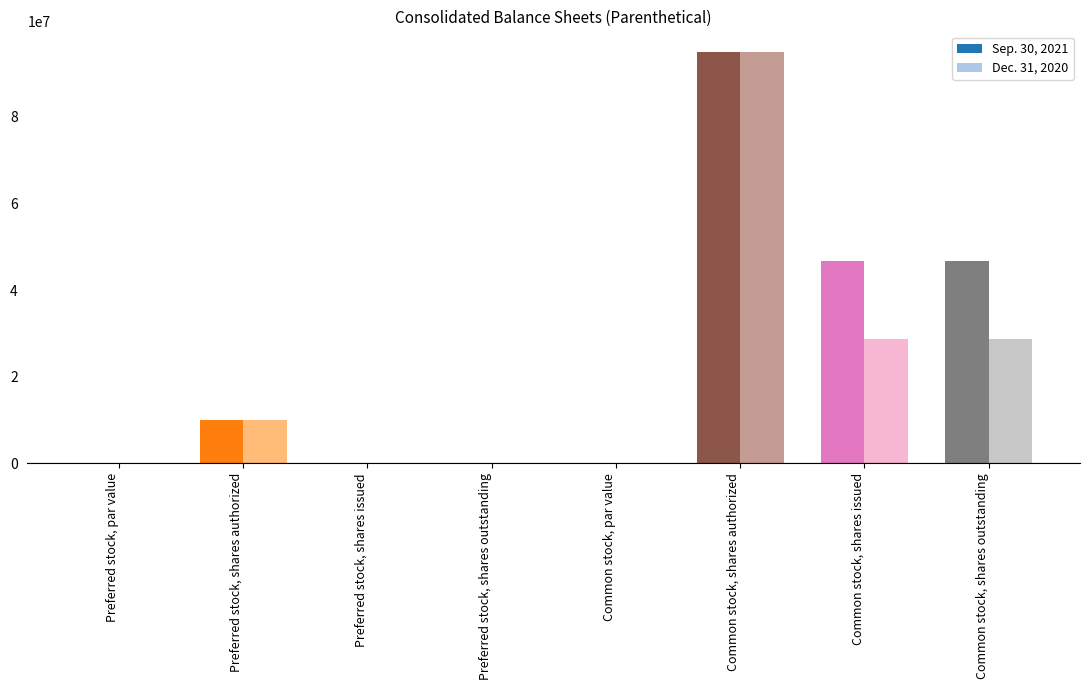

Between Preferred stock, shares authorized and Common stock, shares issued, which series saw the biggest shift?

Sep. 30, 2021